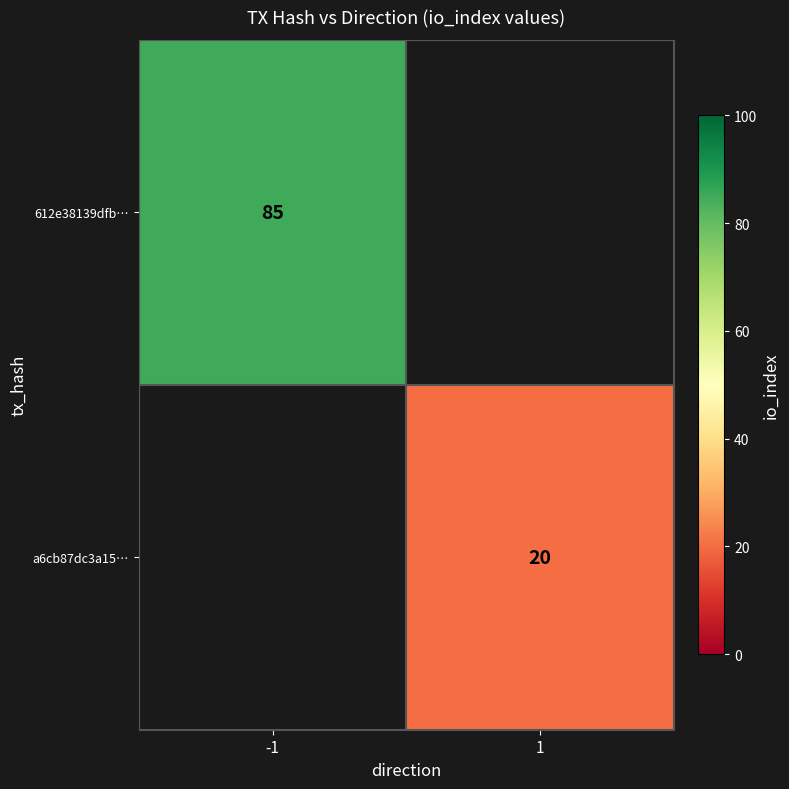

At how many categories does at least one series exceed 38?

1